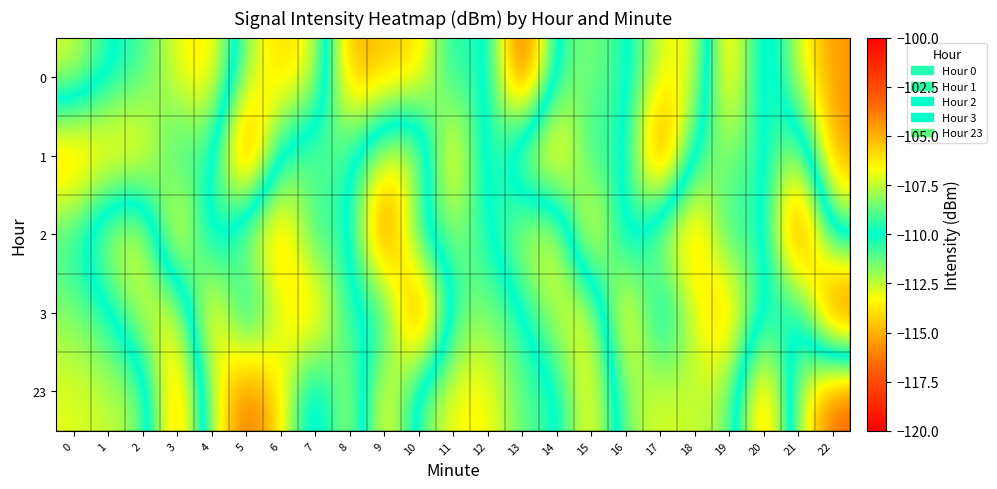

How many categories are shown in the chart?

23